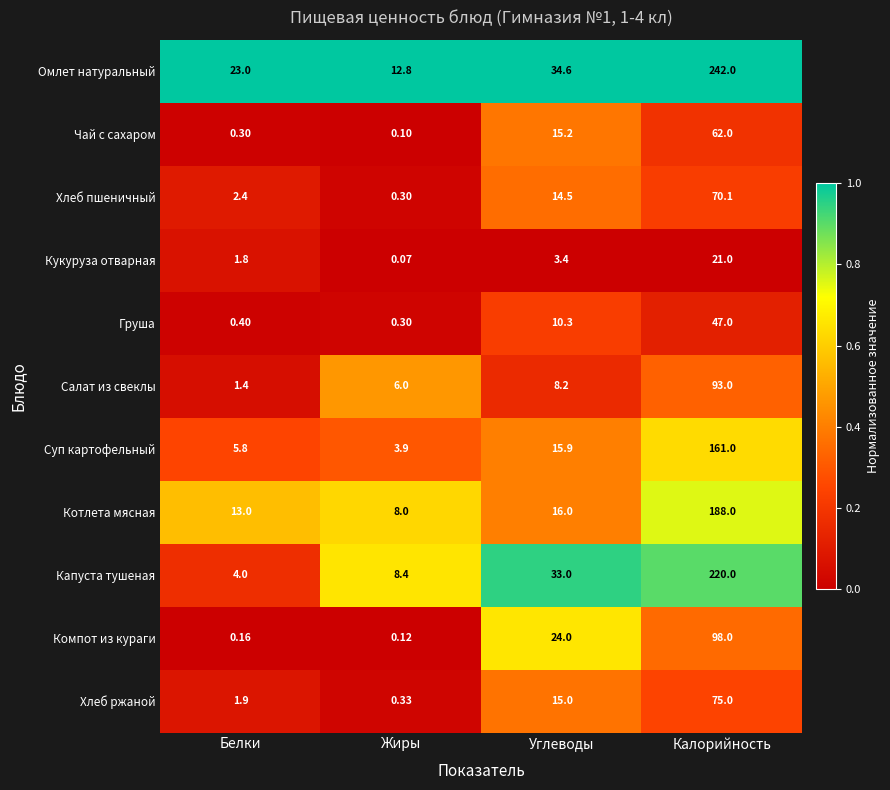

Rank the series at Углеводы from lowest to highest value.

Кукуруза отварная, Салат из свеклы, Груша, Хлеб пшеничный, Хлеб ржаной, Чай с сахаром, Суп картофельный, Котлета мясная, Компот из кураги, Капуста тушеная, Омлет натуральный